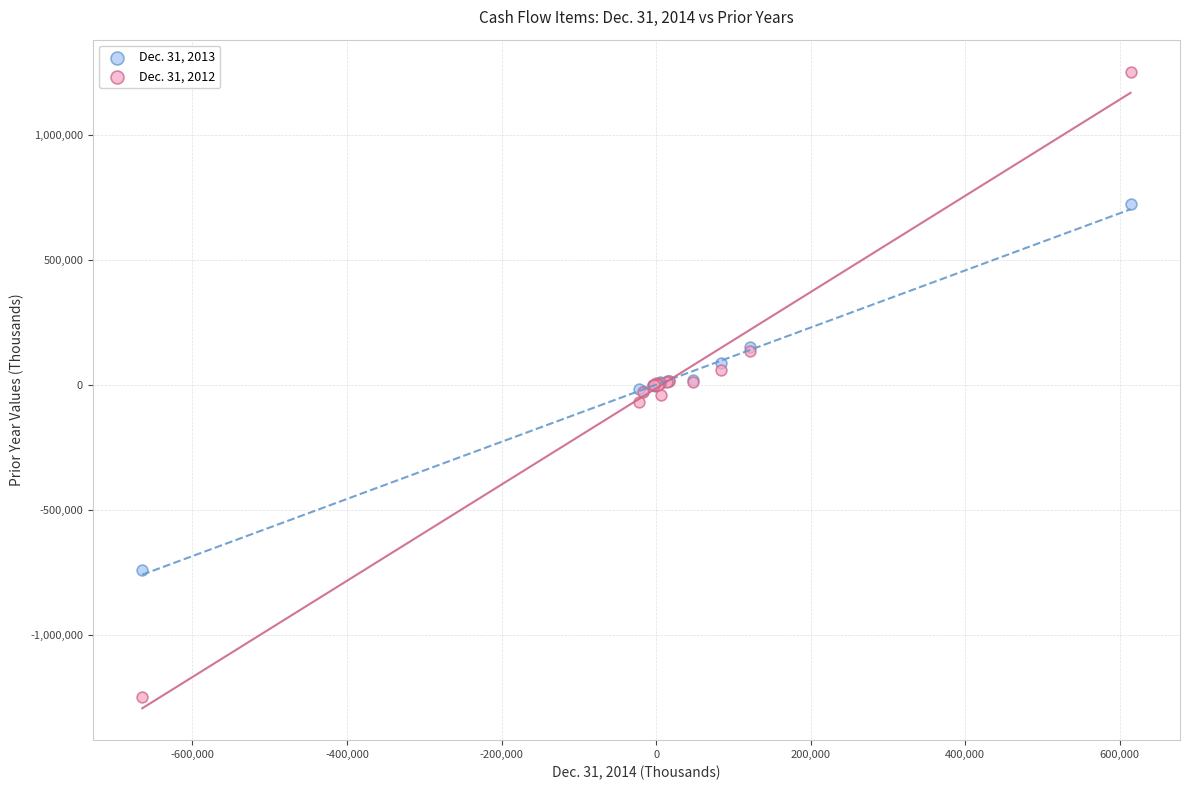

What is the X range (max minus min) for the scatter plot?

1278751